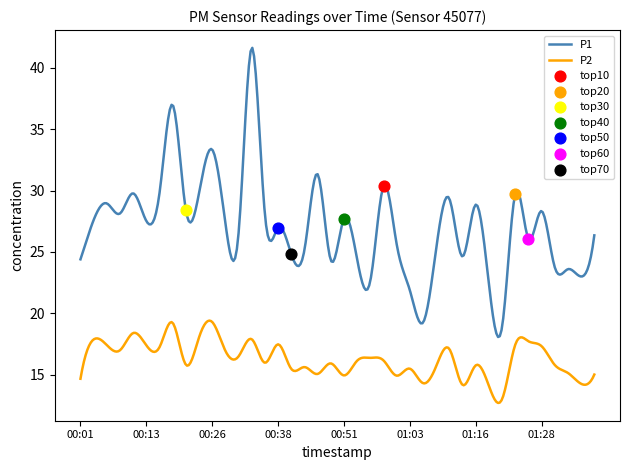

Which series contains the lowest Y value?

P2